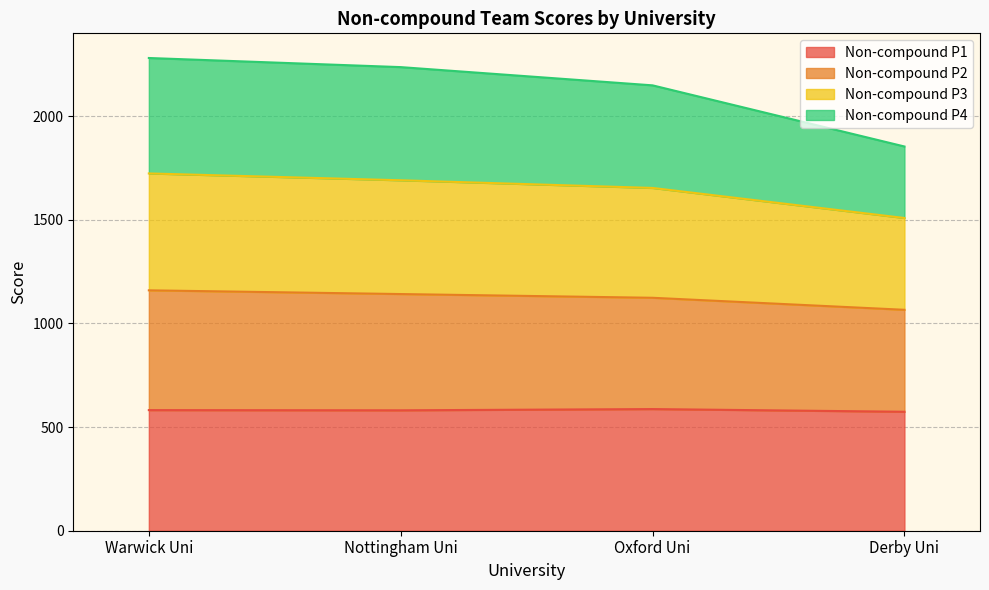

The Non-compound P1 series shows 581 at Nottingham Uni. True or false?

True